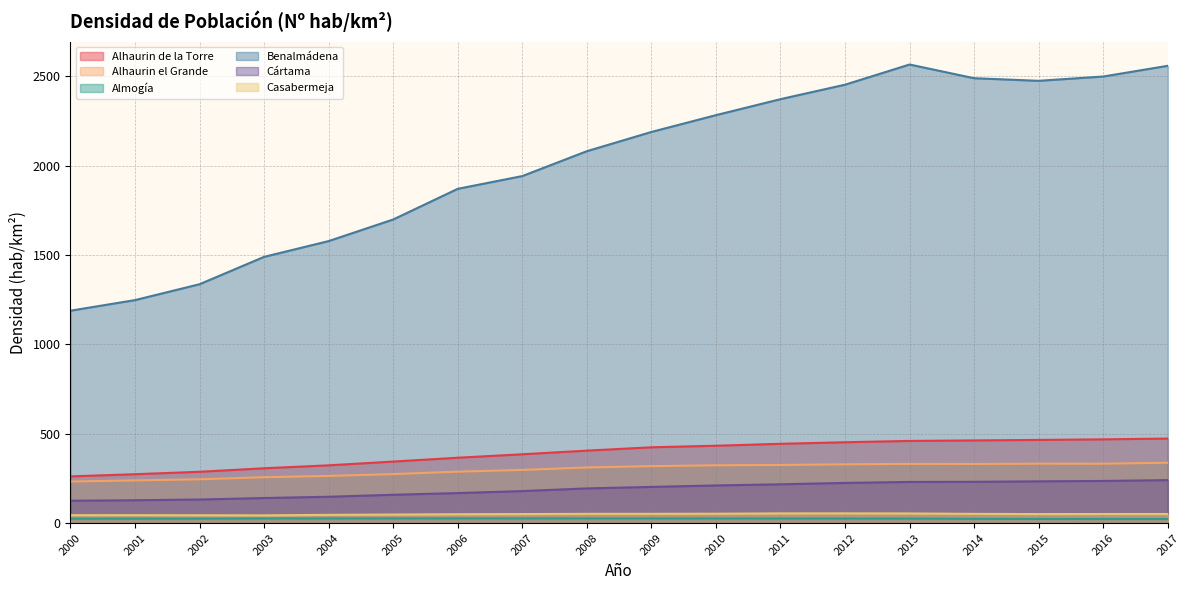

Which series has the largest total across all categories?

Benalmádena